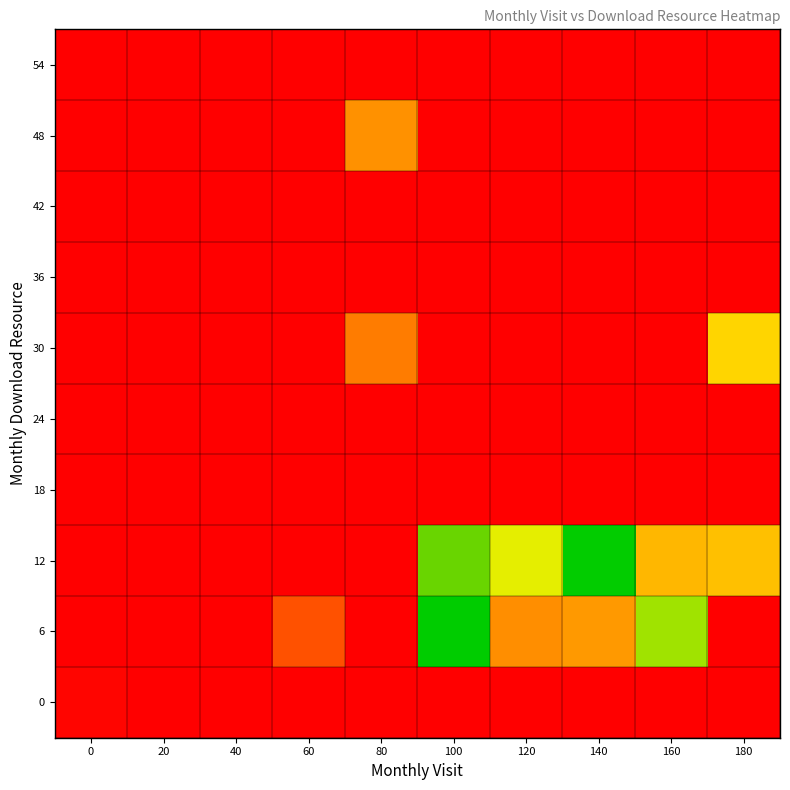

What is the spread (max minus min) of values at 120?

287